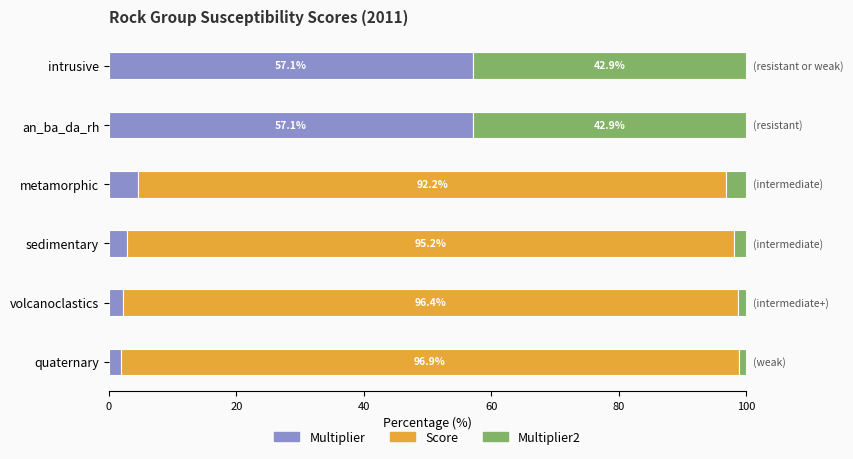

What is the maximum value for Multiplier?

57.1